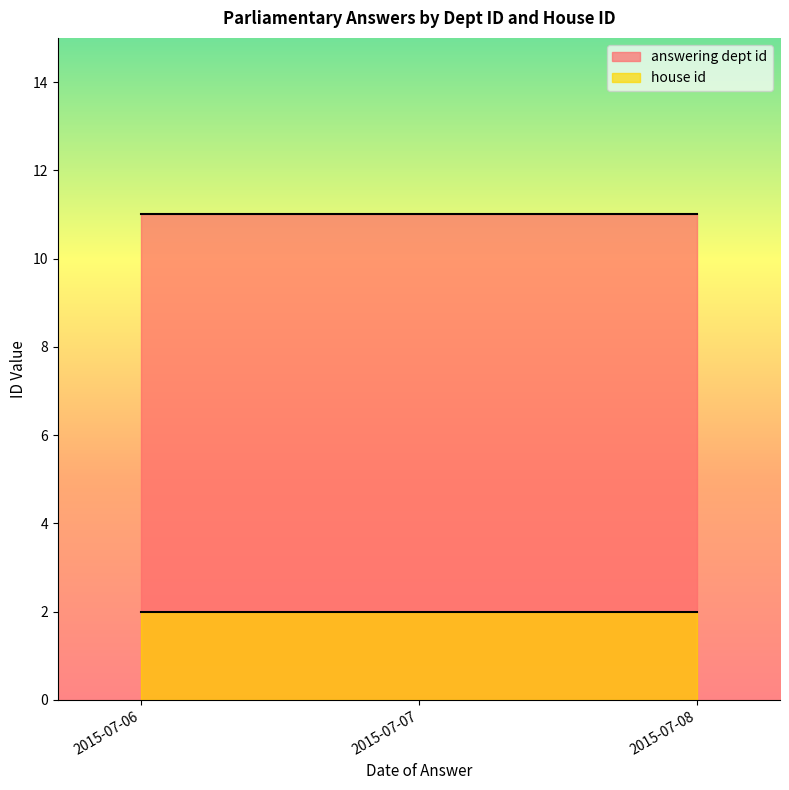

True or false: answering dept id has a value of 11 at 2015-07-08.

True